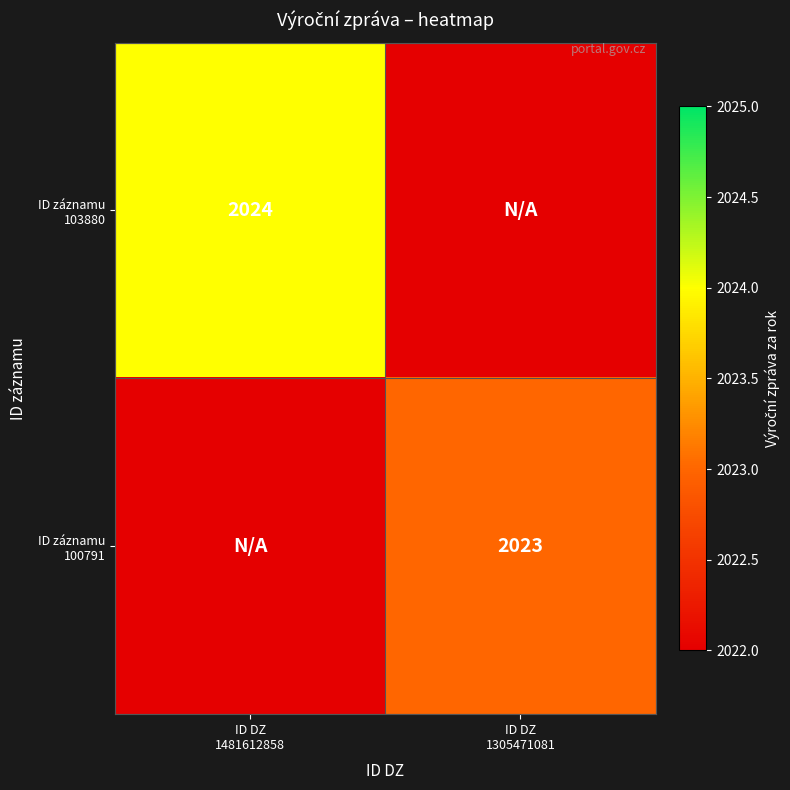

At ID DZ 1481612858, list the series in order from smallest to largest.

ID záznamu 100791, ID záznamu 103880